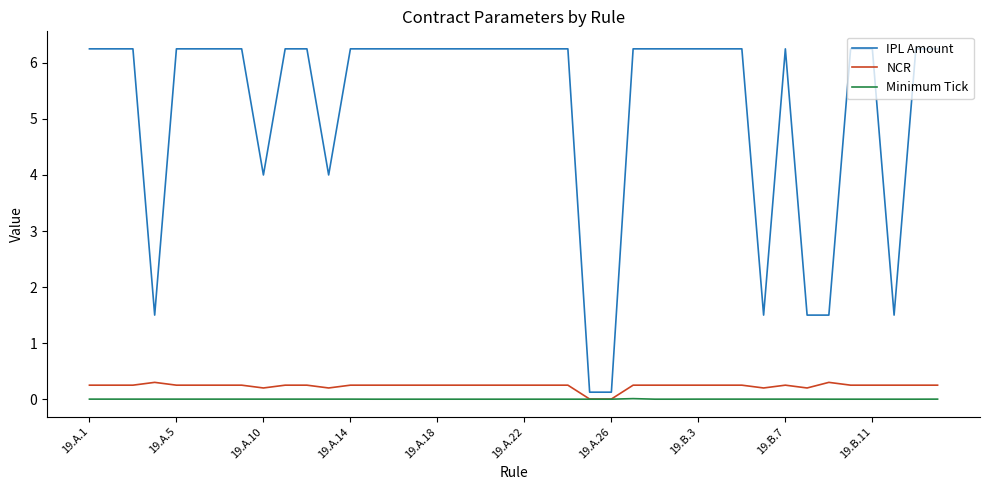

Which series has the largest total across all categories?

IPL Amount